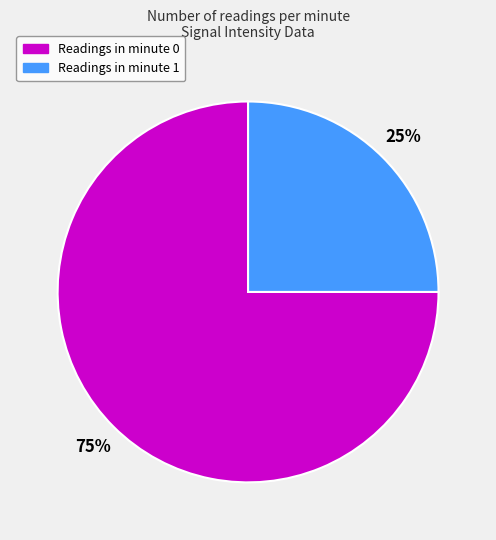

Is there a majority slice in this chart?

Yes